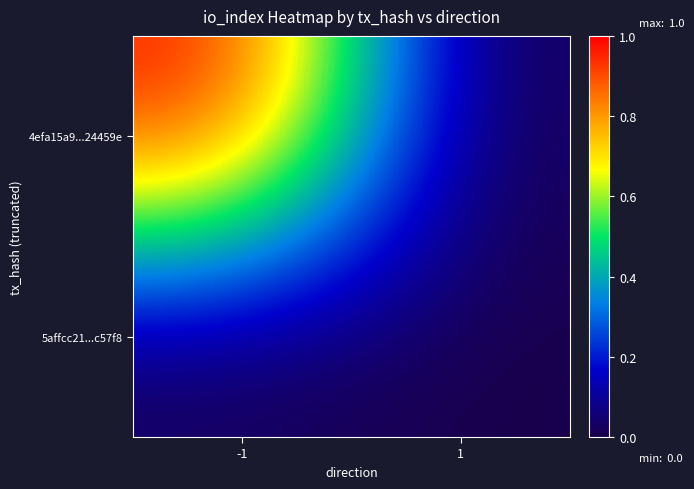

How many data points does each series have?

2